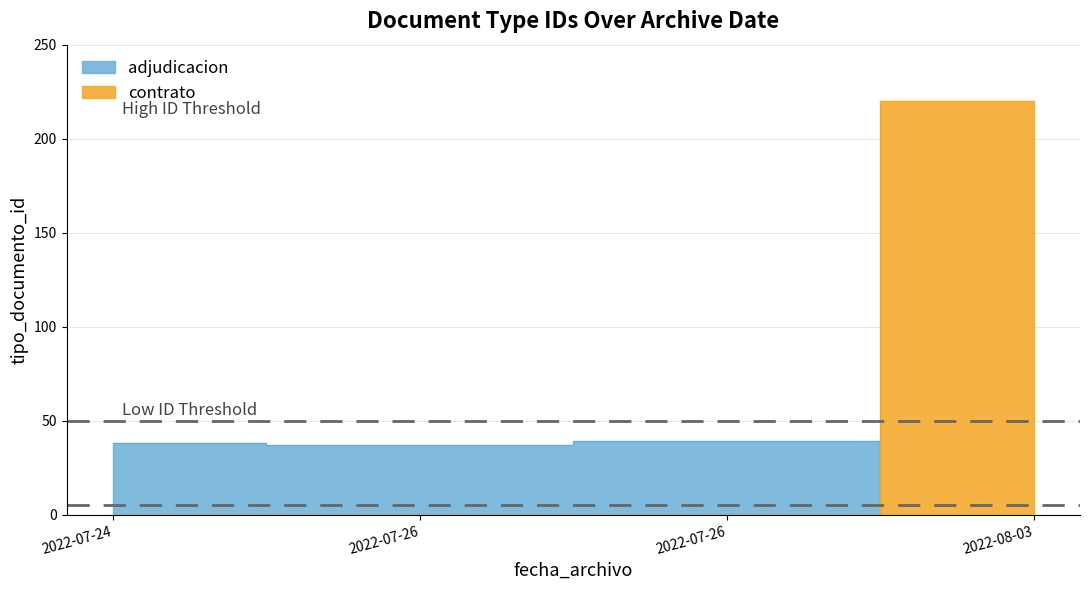

Is it true that the value at 2022-07-24 21:45:23 is 57?

False